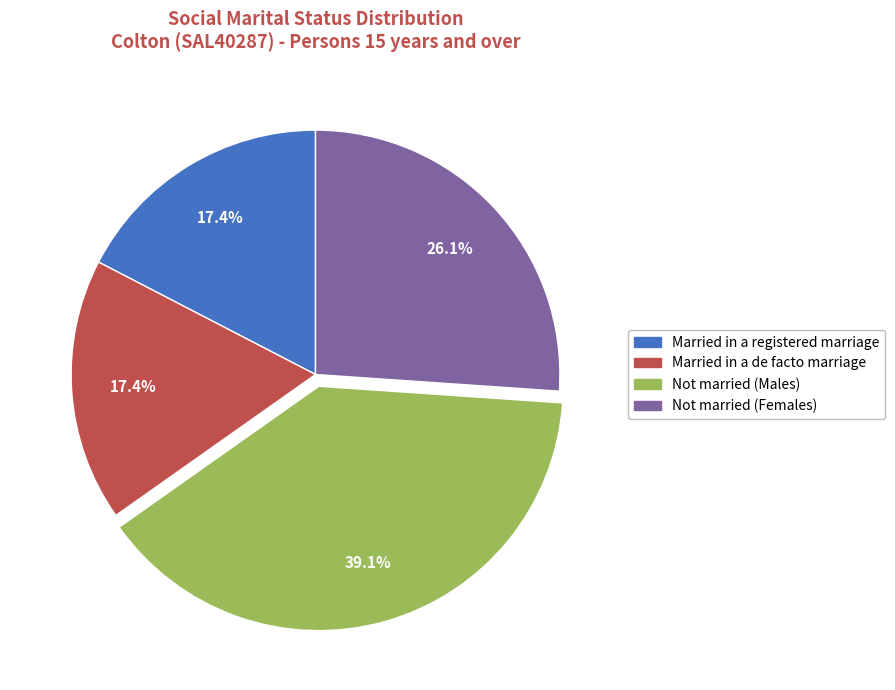

What is the total percentage of Not married (Males) and Married in a de facto marriage?

56.5%